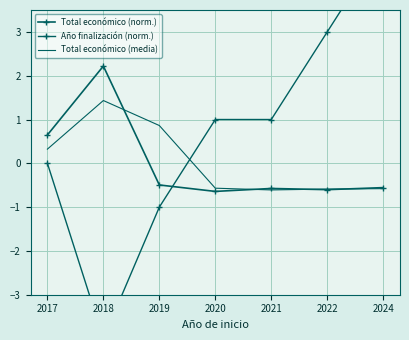

At 2024, list the series in order from smallest to largest.

Total económico (media), Total económico (norm.), Año finalización (norm.)